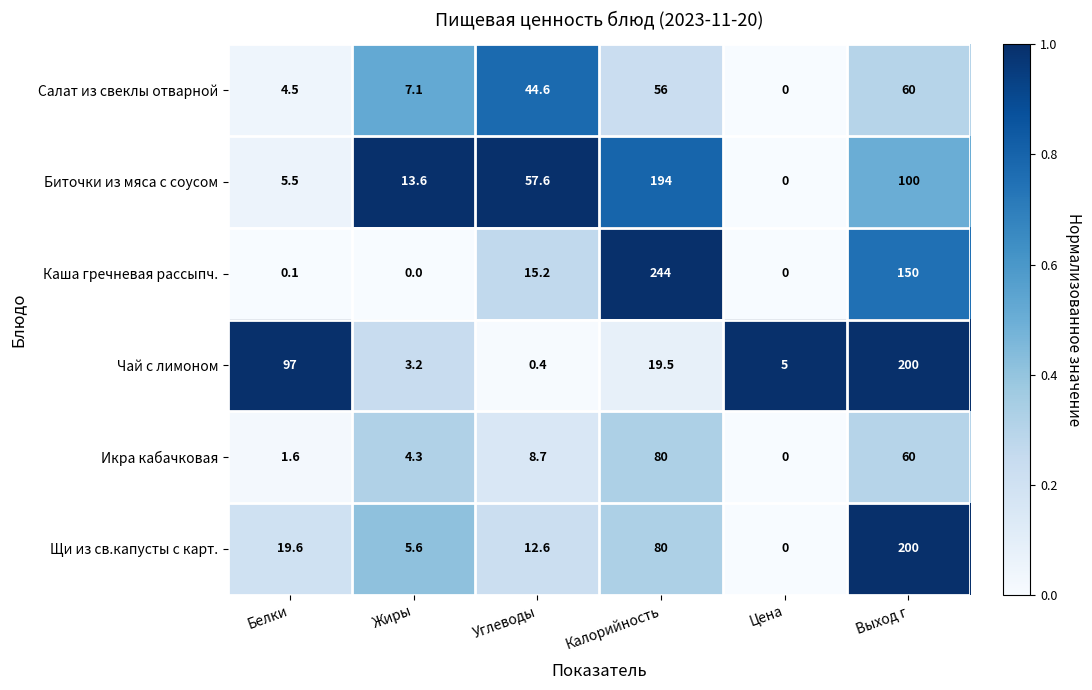

What is the spread (max minus min) of values at Выход г?

140.0